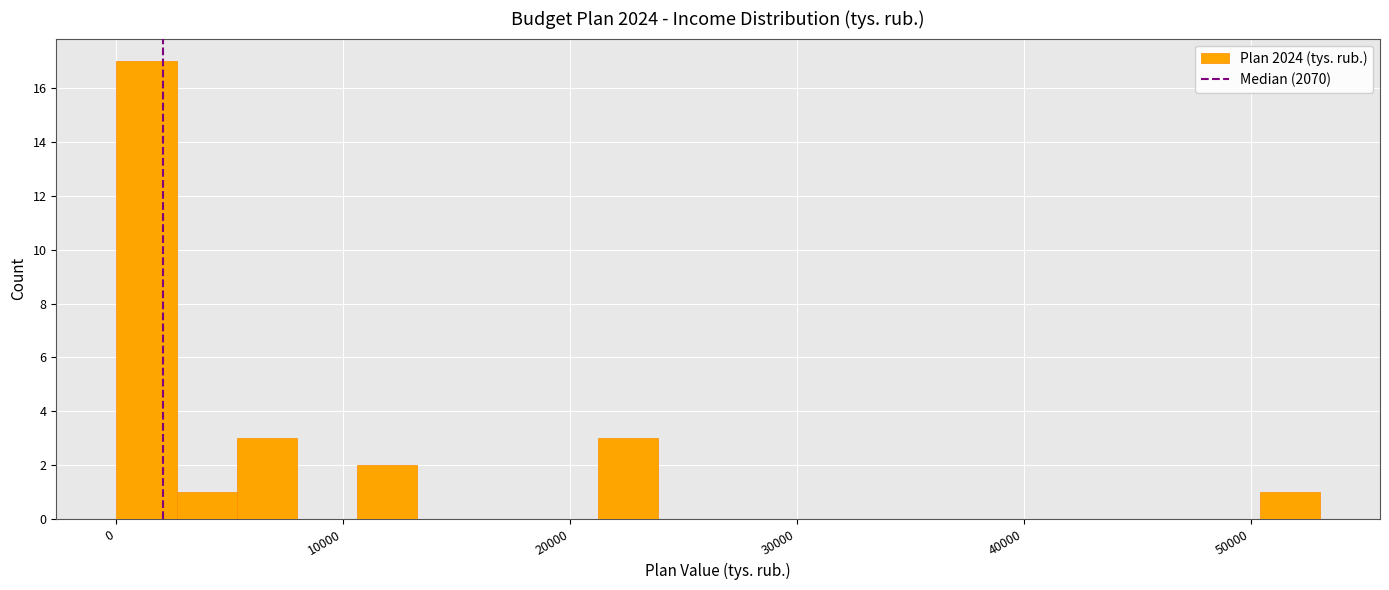

Around what value on the x-axis is the tallest bar? Give the approximate position of its centre, as read against the axis.

1000